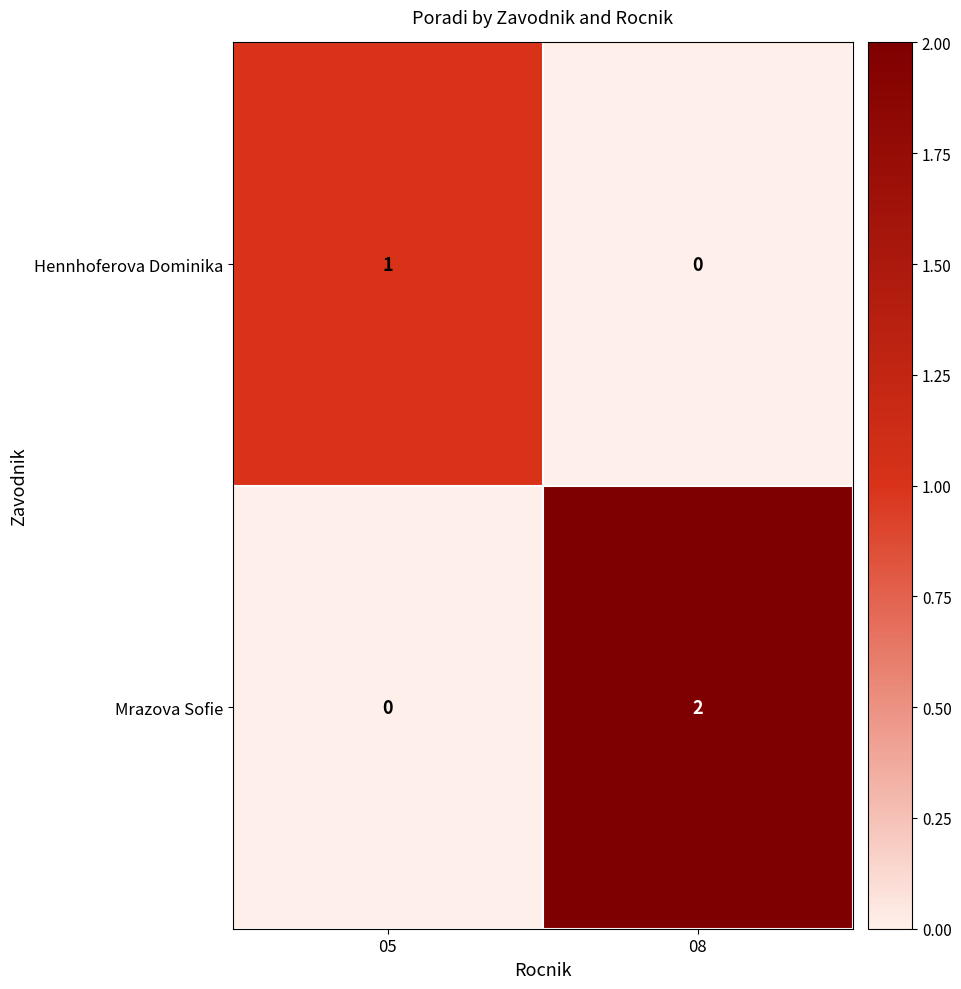

Between 05 and 08, which series saw the biggest shift?

Mrazova Sofie